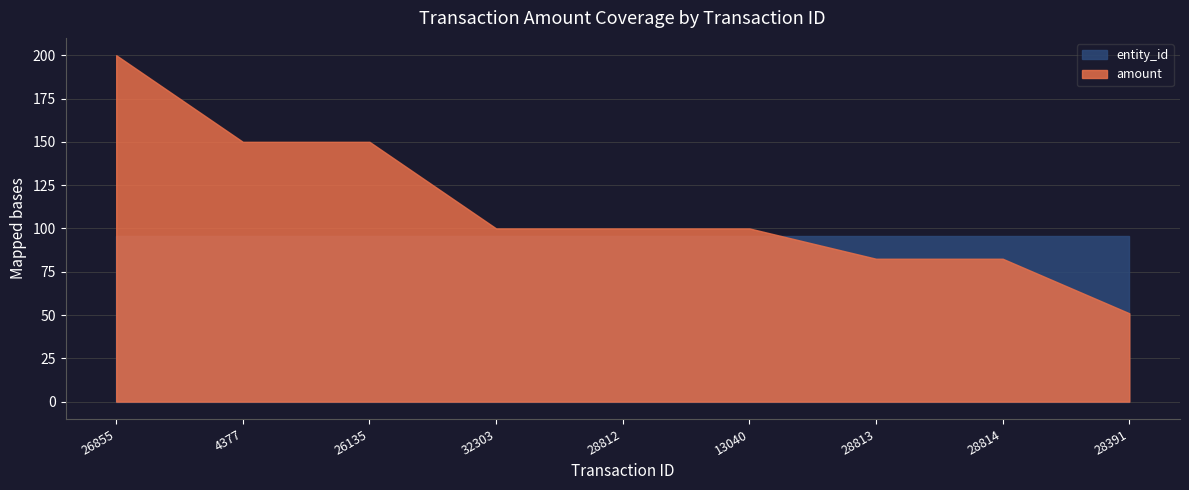

How many series are shown in this chart?

2